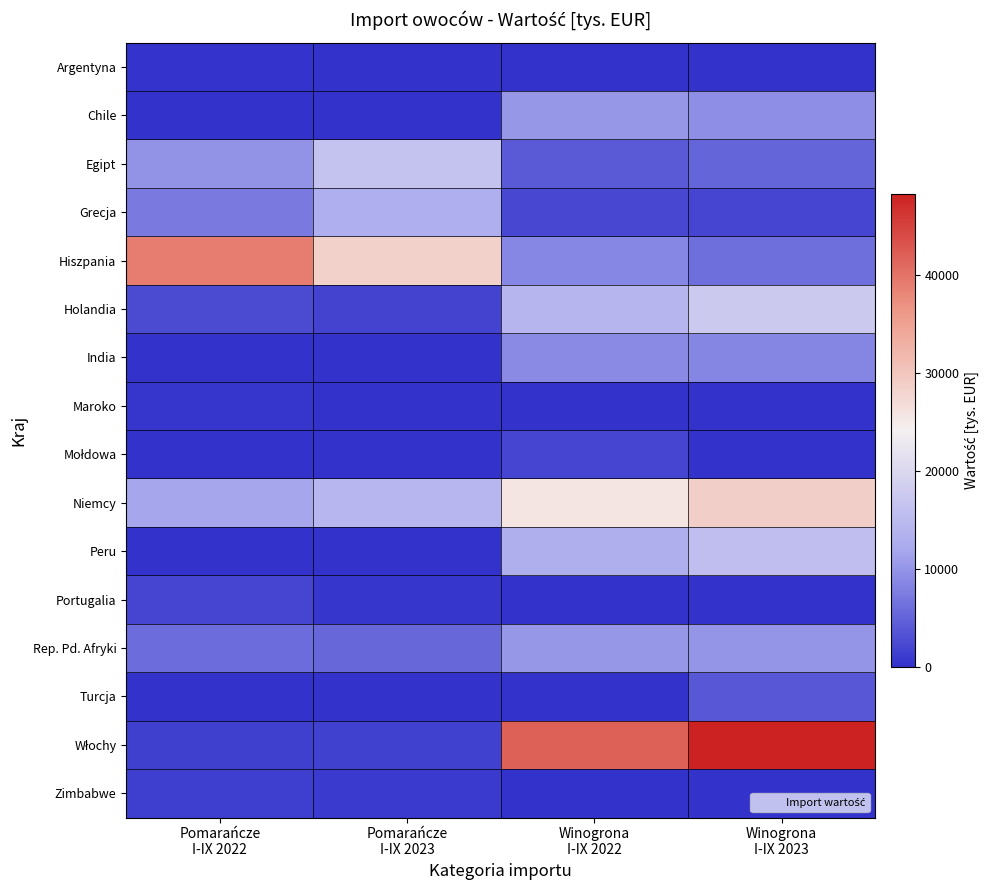

What is the difference between the highest and lowest values at Winogrona
I-IX 2023?

48296.2